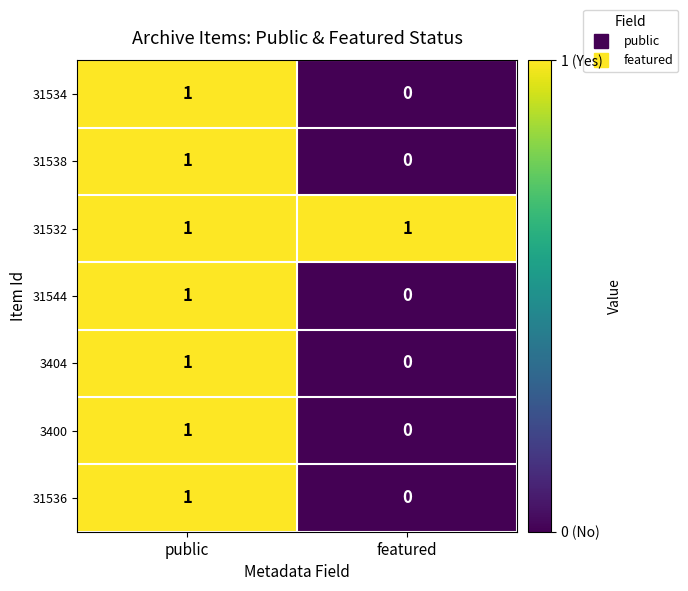

Is the value of 31532 at public greater than the value of 31534 at featured?

Yes